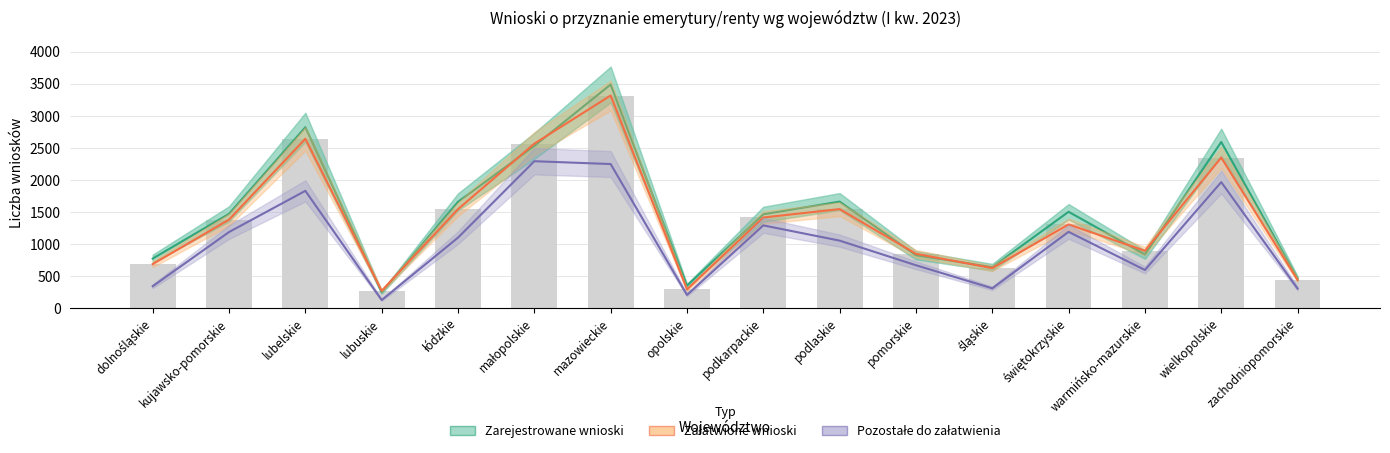

What is the difference between the highest and lowest values at wielkopolskie?

626